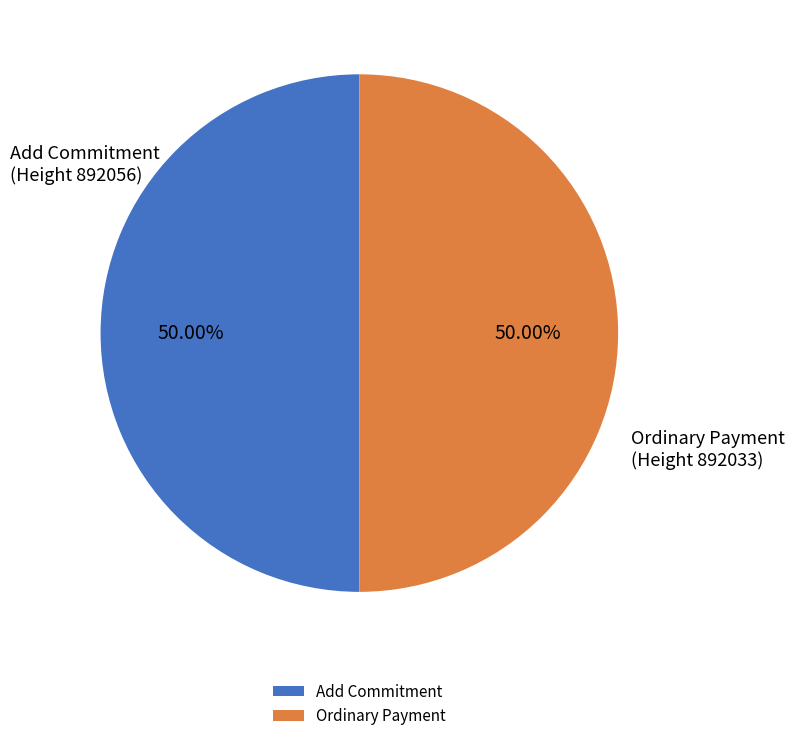

Do Ordinary Payment and Add Commitment together represent more than half of the pie?

Yes